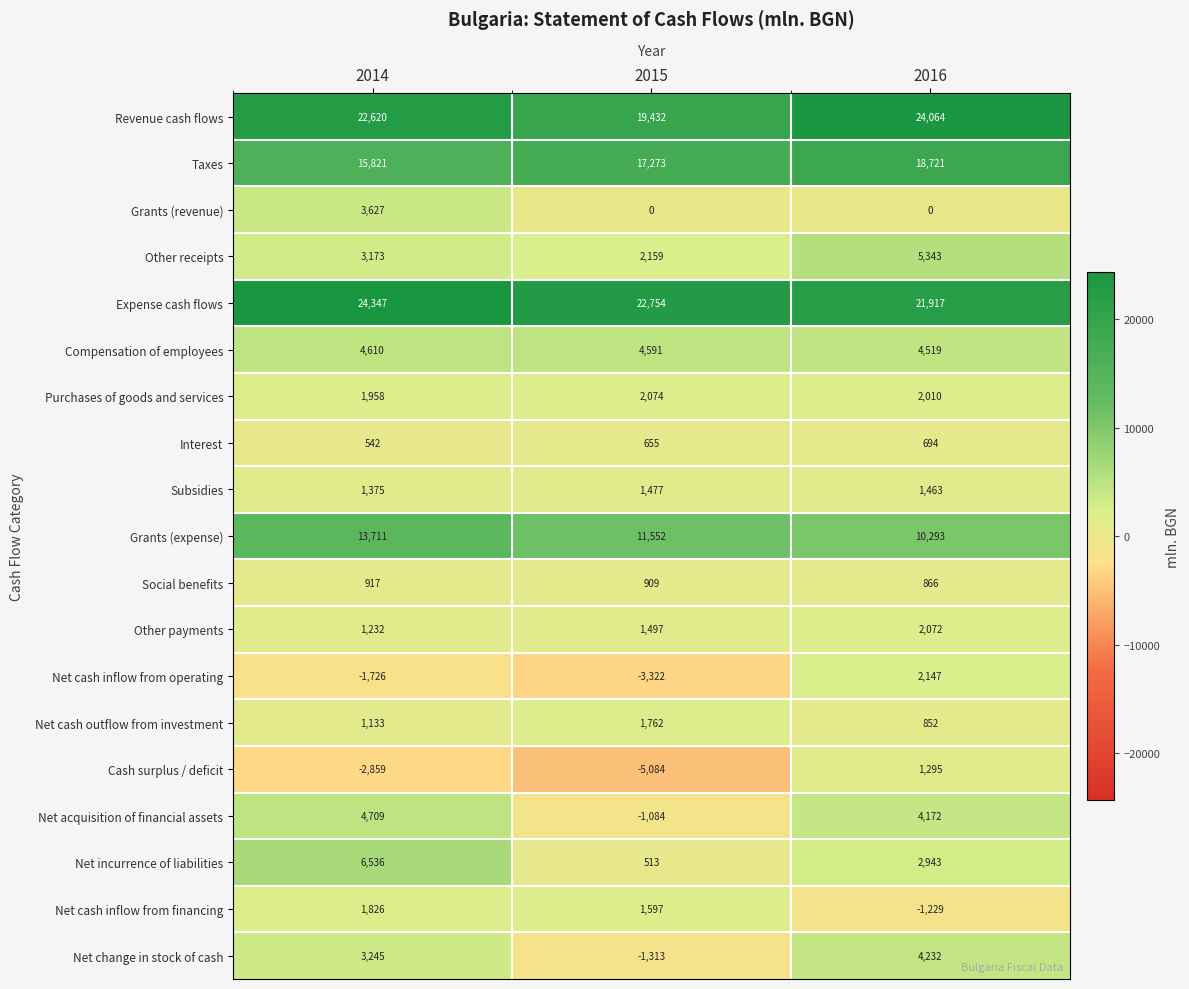

List the labels in order of Net change in stock of cash value, smallest first.

2015, 2014, 2016